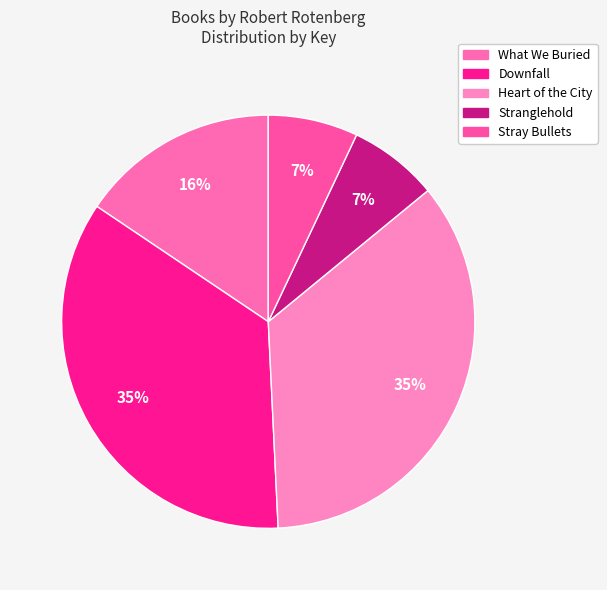

How much of the chart is everything except What We Buried?

84.4%